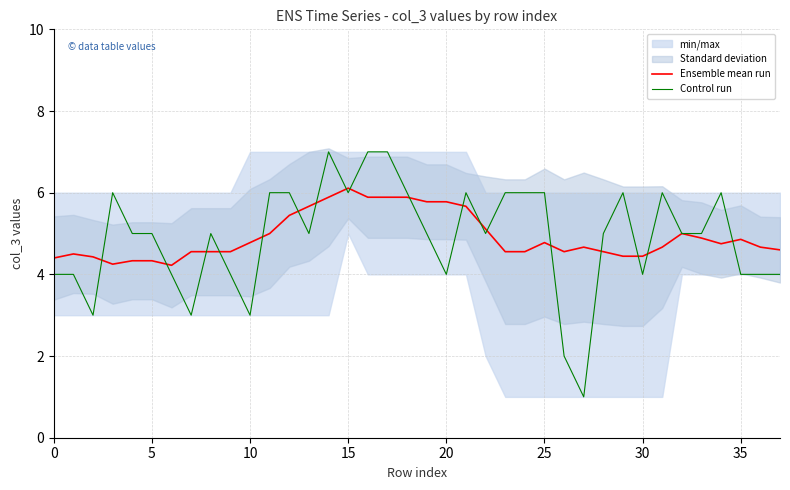

At which category is the sum across all series the highest?

14